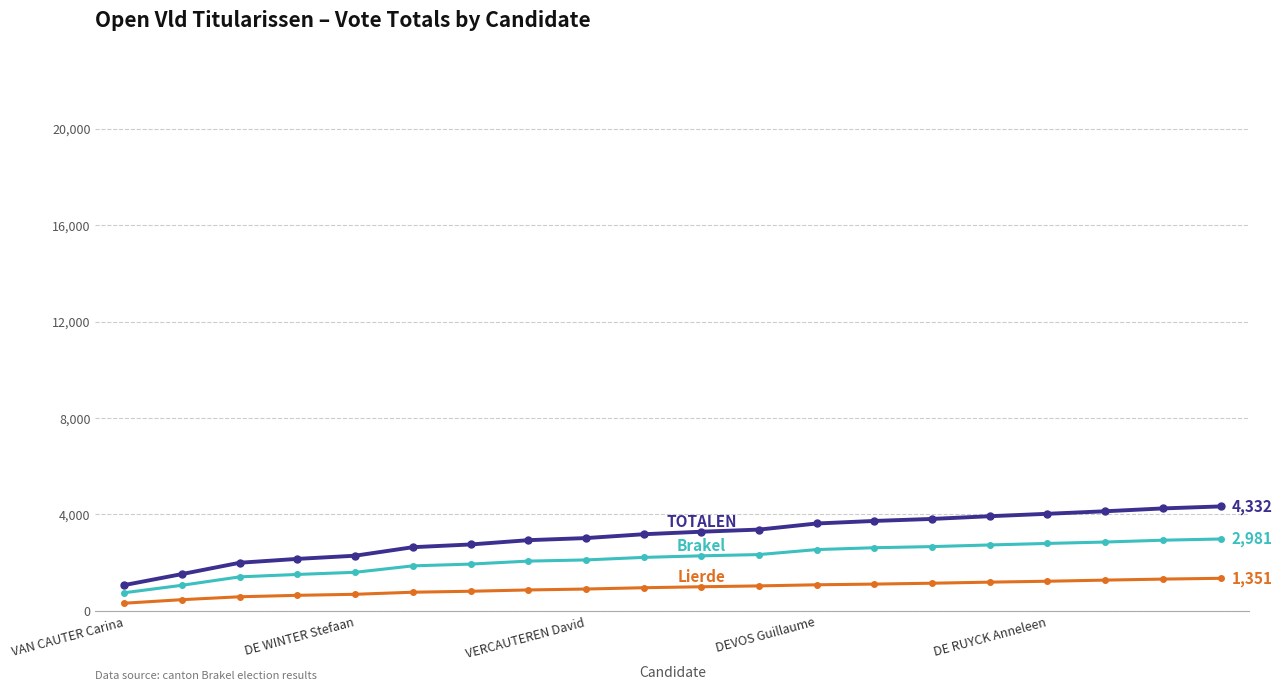

What is the greatest value displayed?

4332